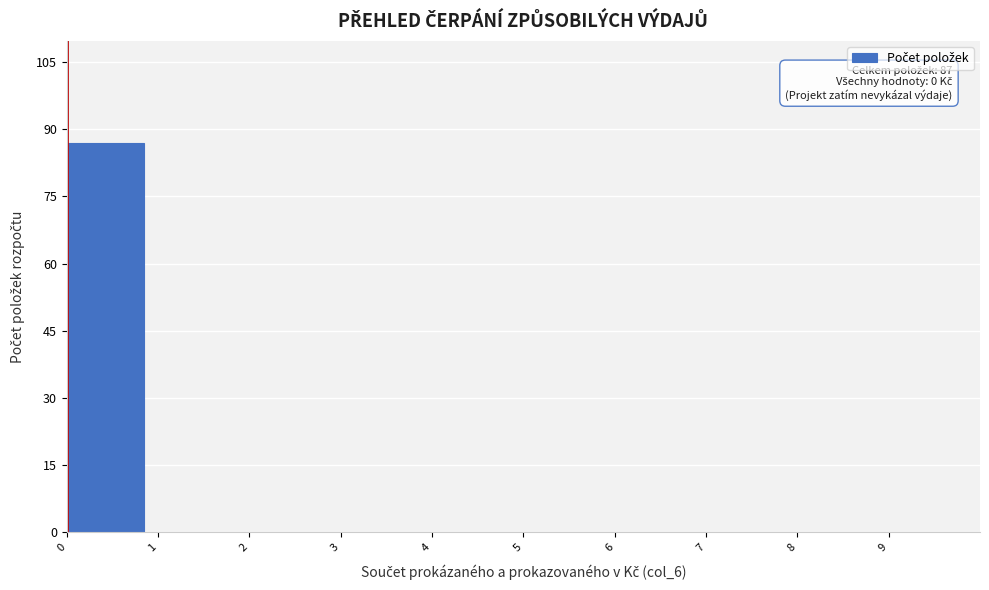

Over which range of the x-axis is the bar tallest?

0 to 1